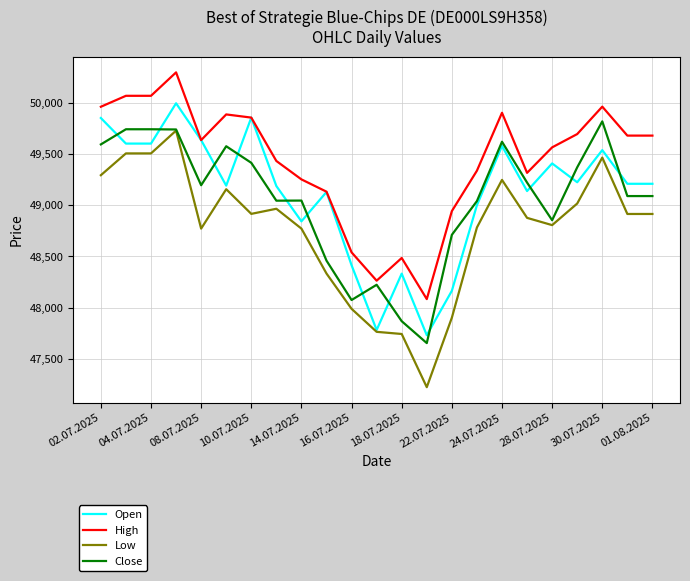

Which series has the largest total across all categories?

High